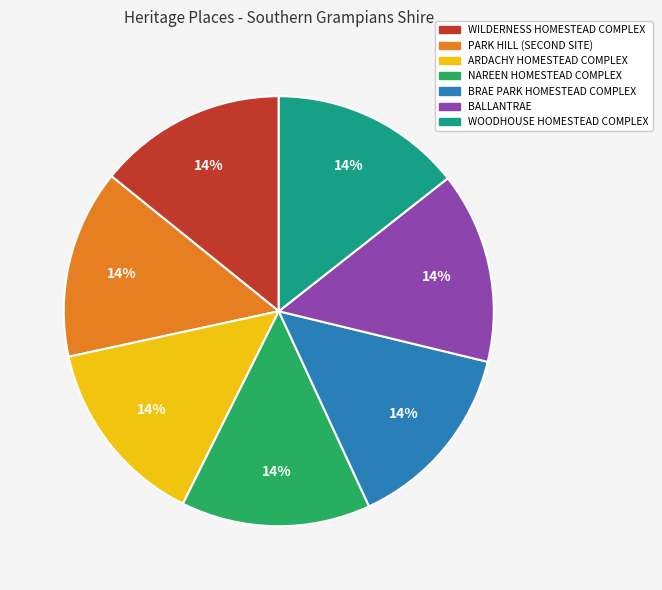

True or false: WILDERNESS HOMESTEAD COMPLEX accounts for 4% of the total.

False